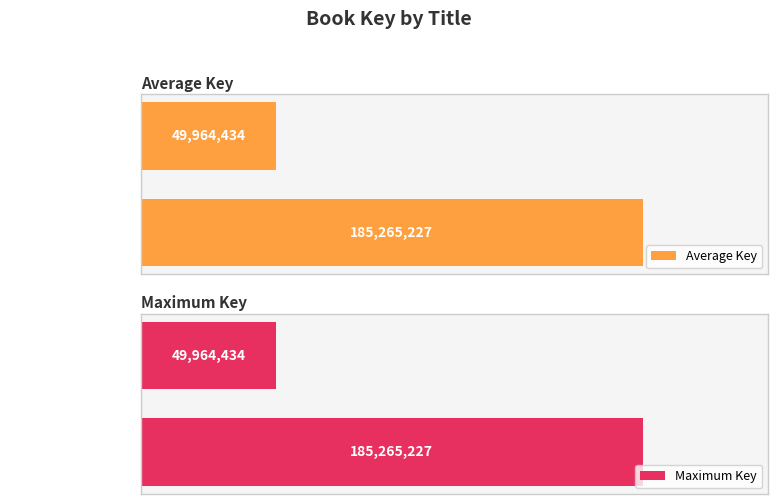

Which series has the widest spread of values?

Average Key